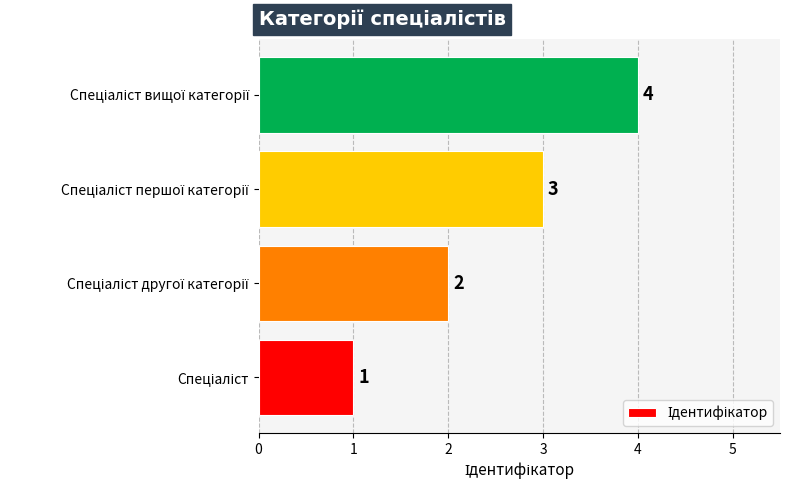

What is the difference between the maximum and minimum values?

3